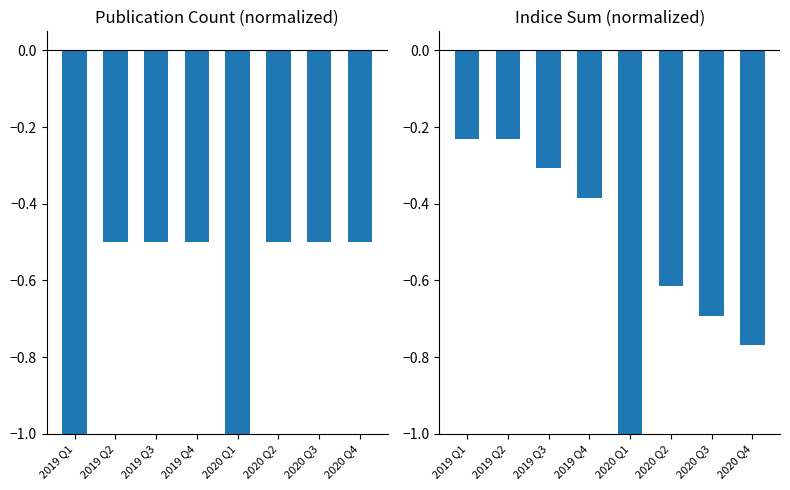

Reading left to right, extract all data points from this chart.

Count: 2019 Q1=-1.0	2019 Q2=-0.5	2019 Q3=-0.5	2019 Q4=-0.5	2020 Q1=-1.0	2020 Q2=-0.5	2020 Q3=-0.5	2020 Q4=-0.5
Indice Sum: 2019 Q1=-0.2	2019 Q2=-0.2	2019 Q3=-0.3	2019 Q4=-0.4	2020 Q1=-1.0	2020 Q2=-0.6	2020 Q3=-0.7	2020 Q4=-0.8